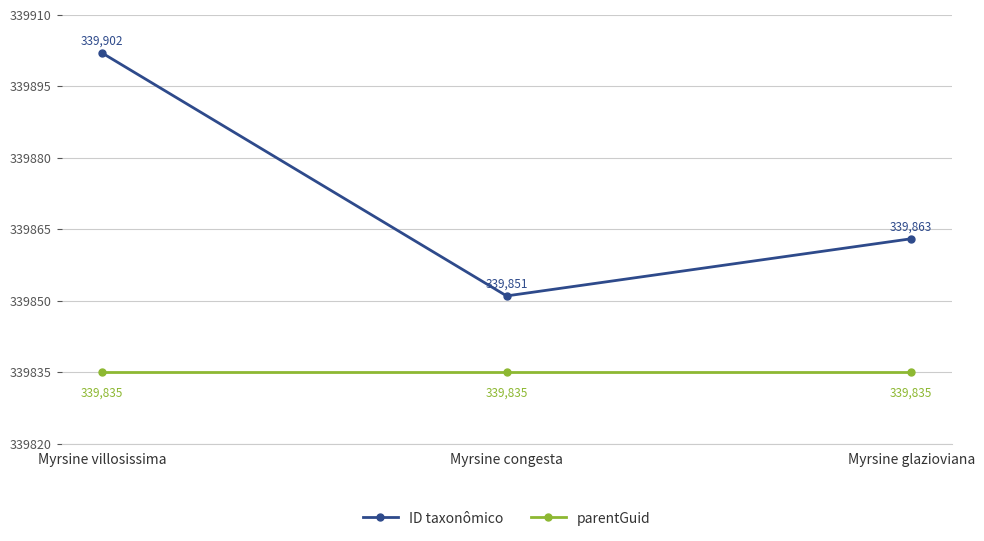

What is the approximate value of ID taxonômico at Myrsine congesta?

339851